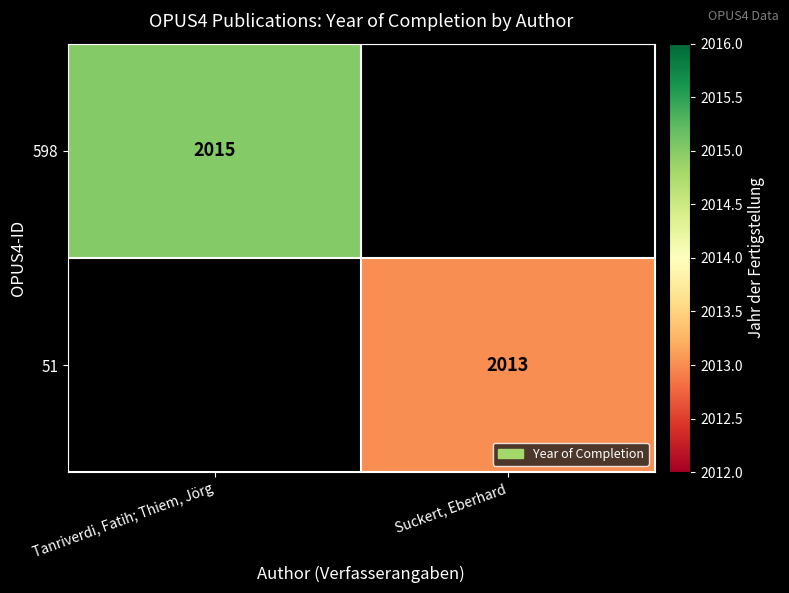

Is it true that 598 equals 3199 at Tanriverdi, Fatih; Thiem, Jörg?

False